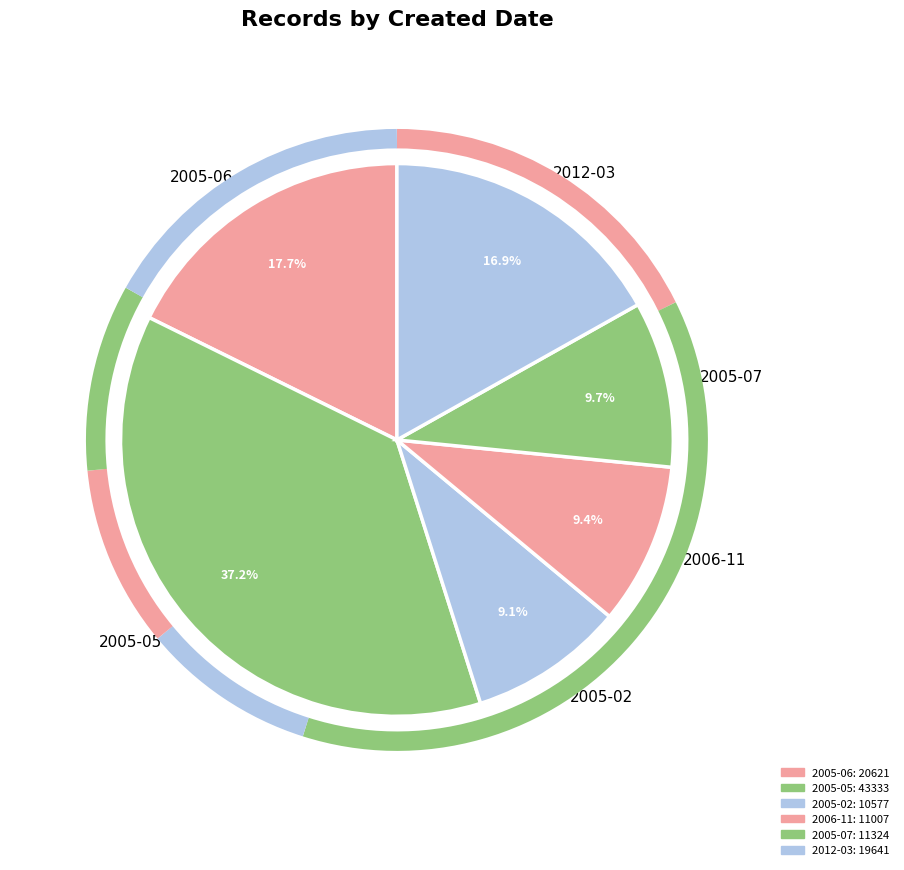

Which slice is the largest?

2005-05